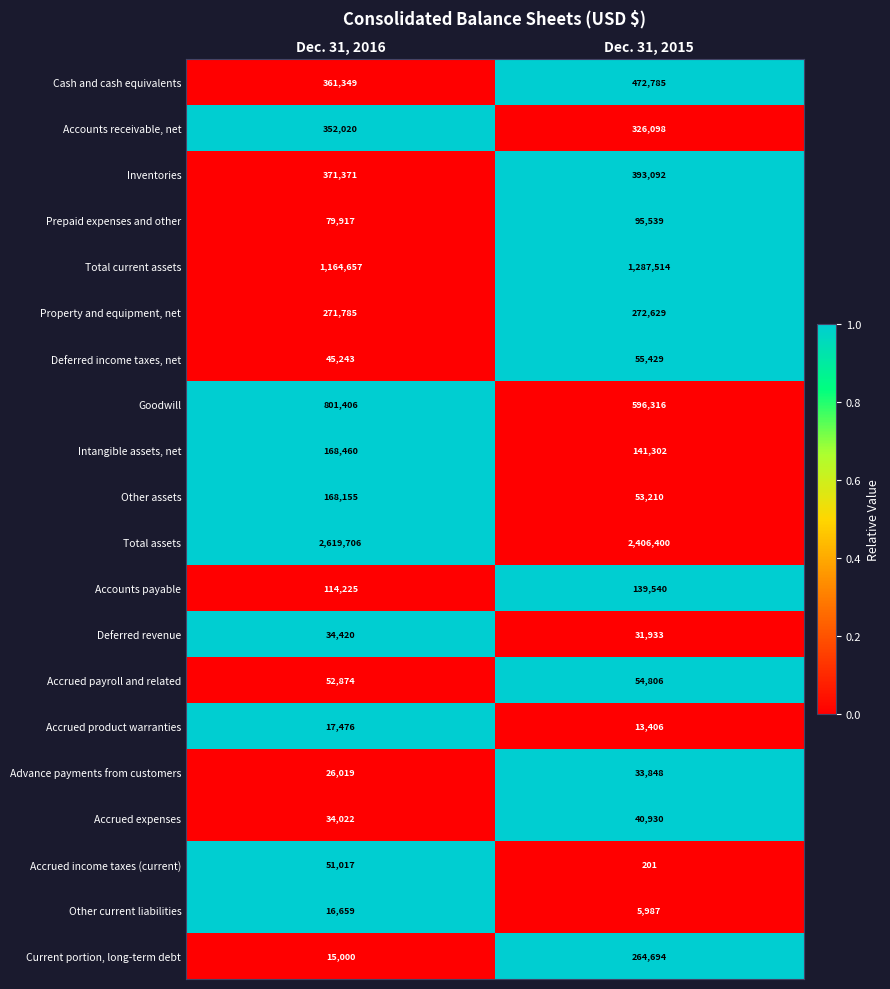

What is the difference between the highest and lowest values at Dec. 31, 2016?

2604706